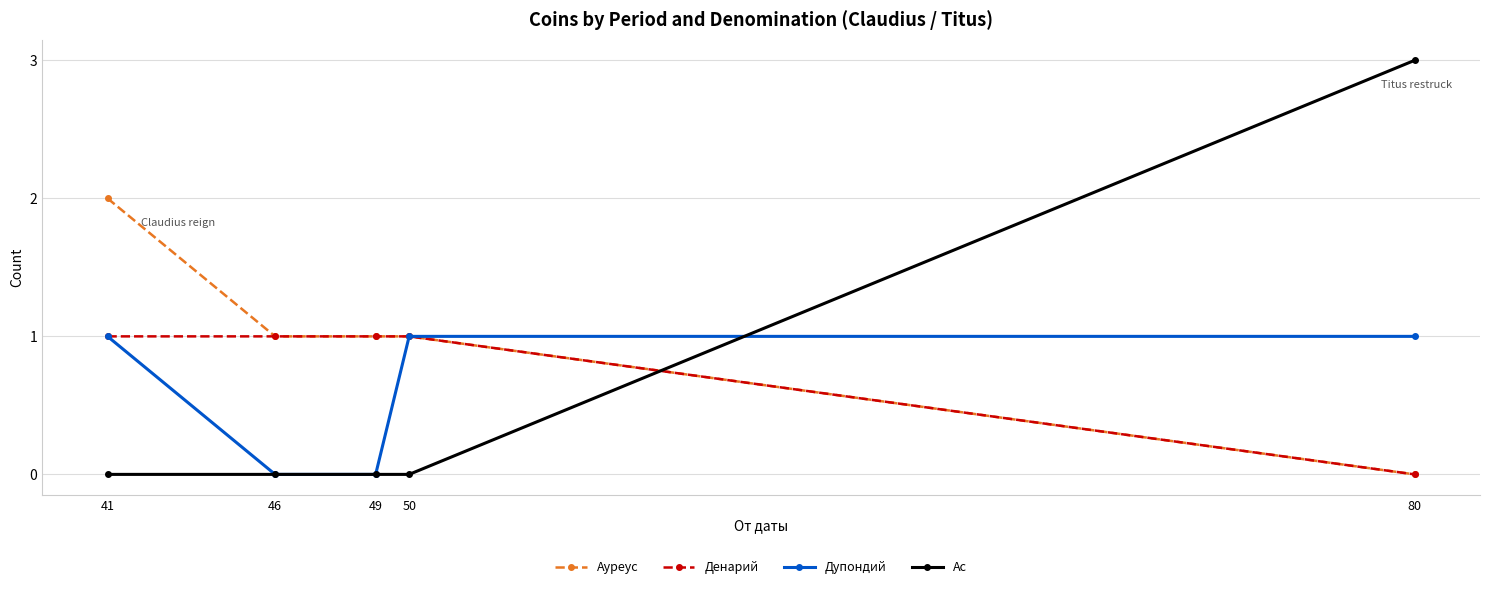

Which series has the largest total across all categories?

Ауреус